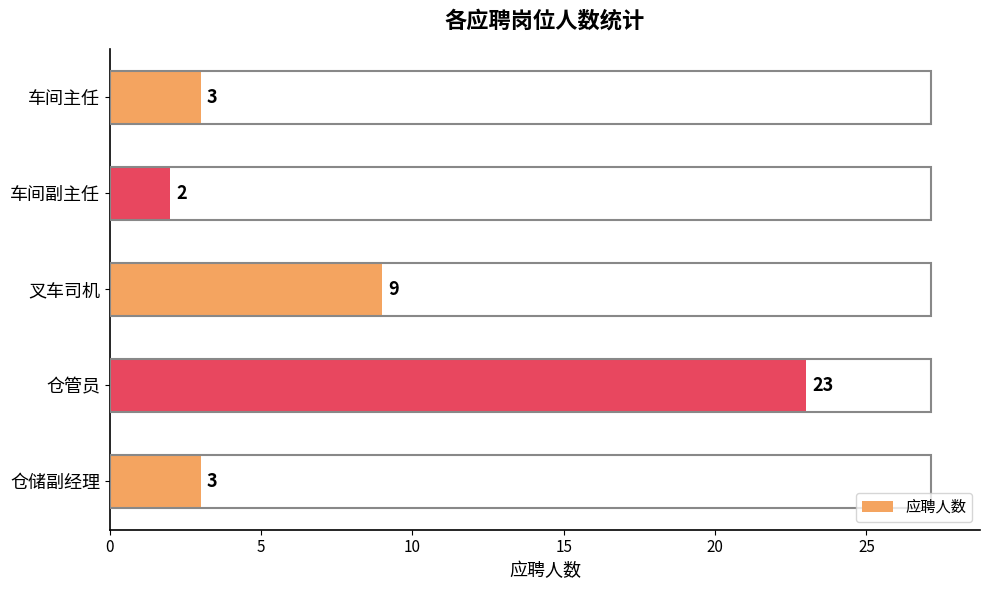

What is the maximum value shown in the chart?

23